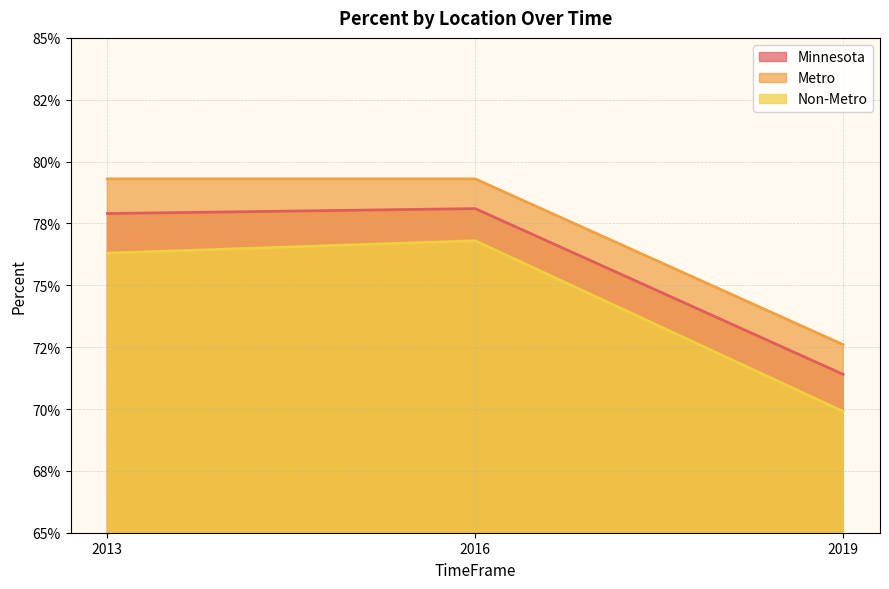

Which category has the highest value in the Non-Metro series?

2016